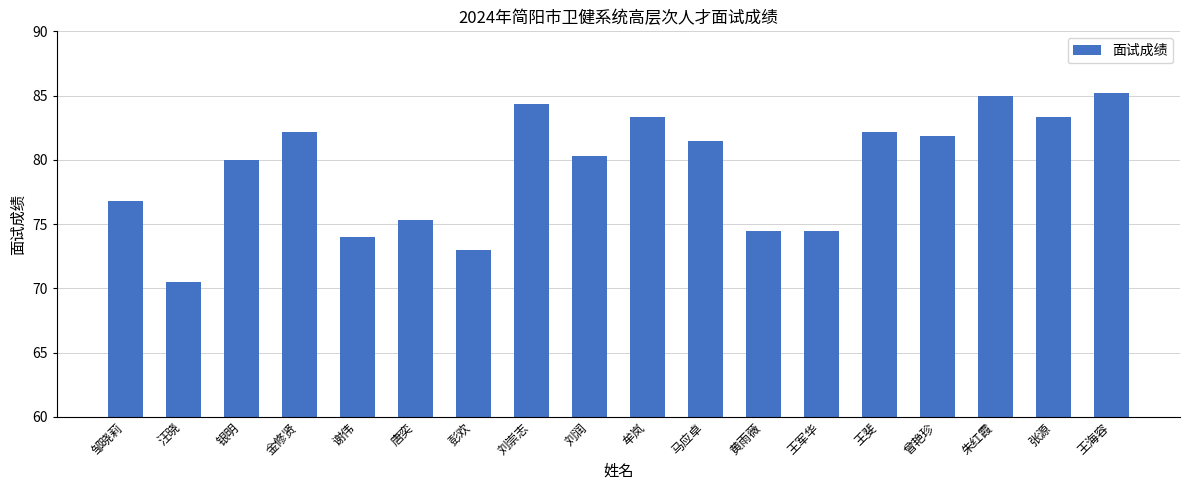

What value does the data have at 王海容?

85.2